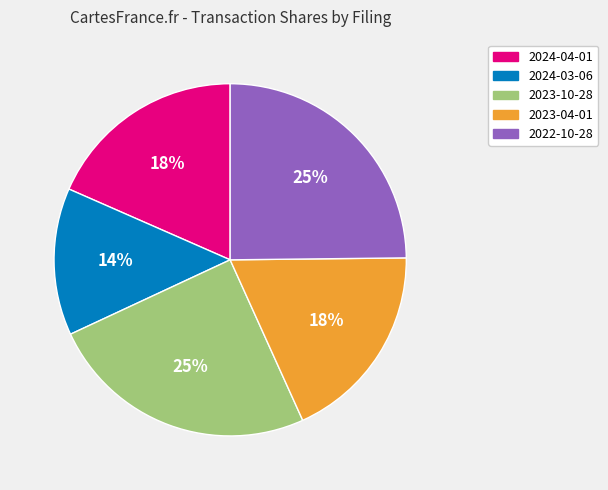

How many segments does this pie chart have?

5